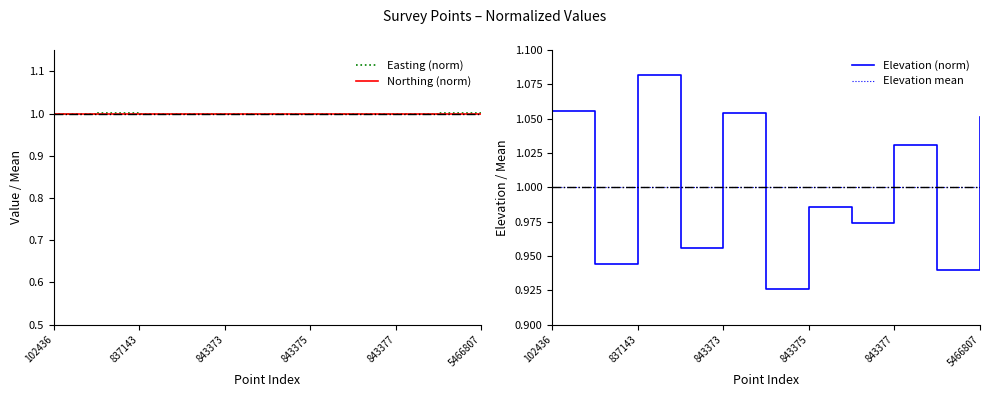

True or false: Easting (norm) has a value of 0.7 at 102436.

False